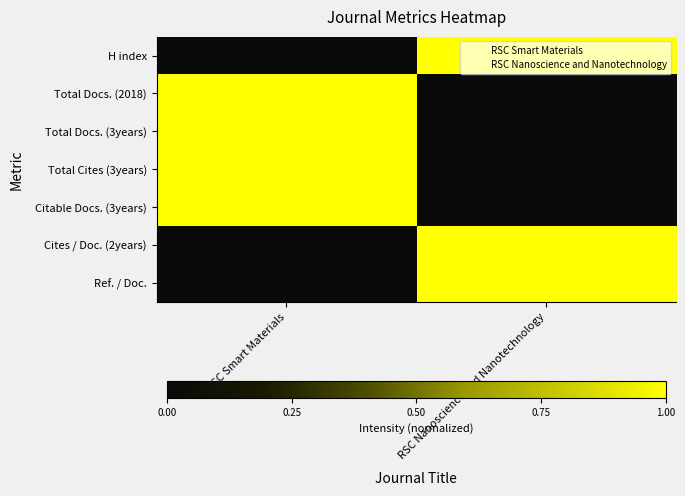

What is the total value across all series at RSC Smart Materials?

4